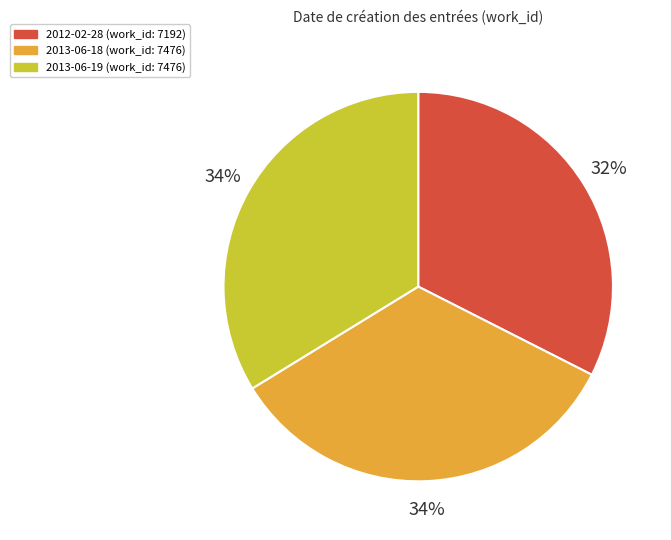

Between 2012-02-28 and 2013-06-19, which is larger?

2013-06-19